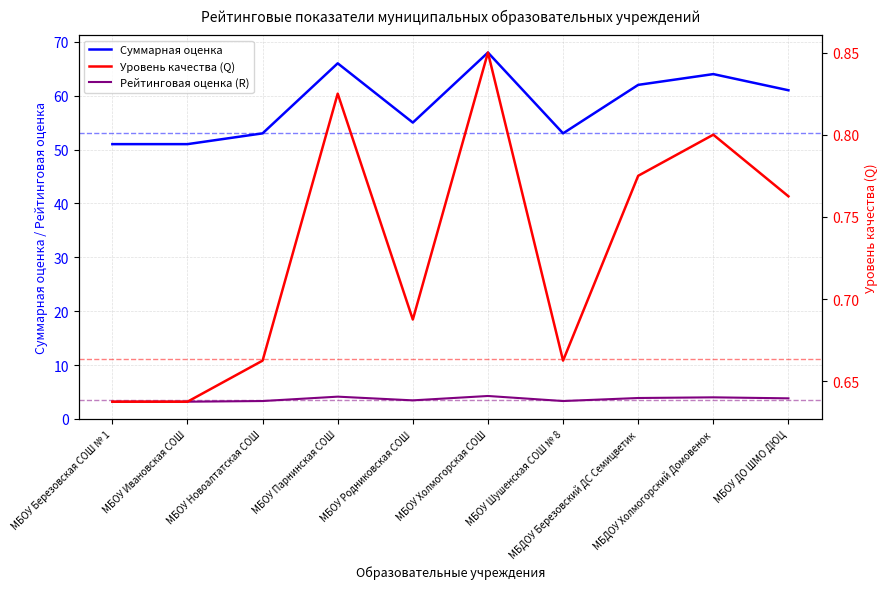

How many Уровень качества (Q) values are between 3 and 4?

8